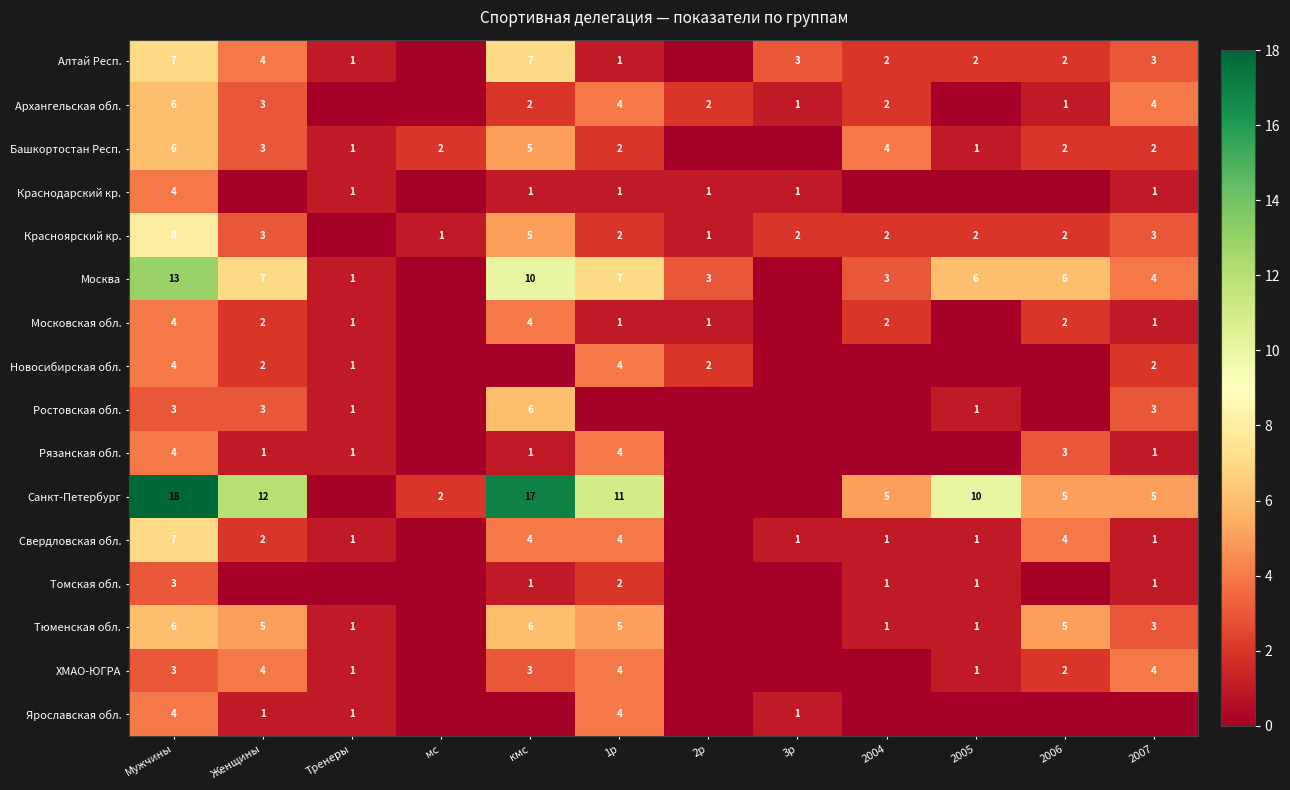

The value of Алтай Респ. at Женщины is 4. True or false?

True